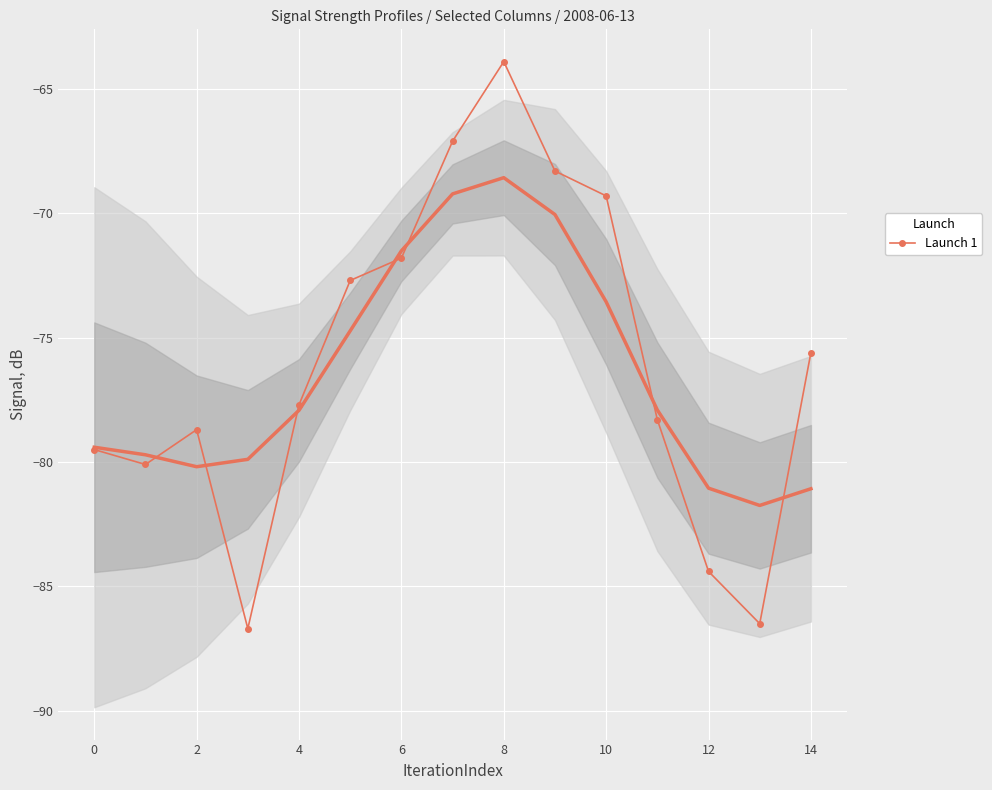

In Launch 1, how many points are lower than both neighbors (excluding endpoints)?

3